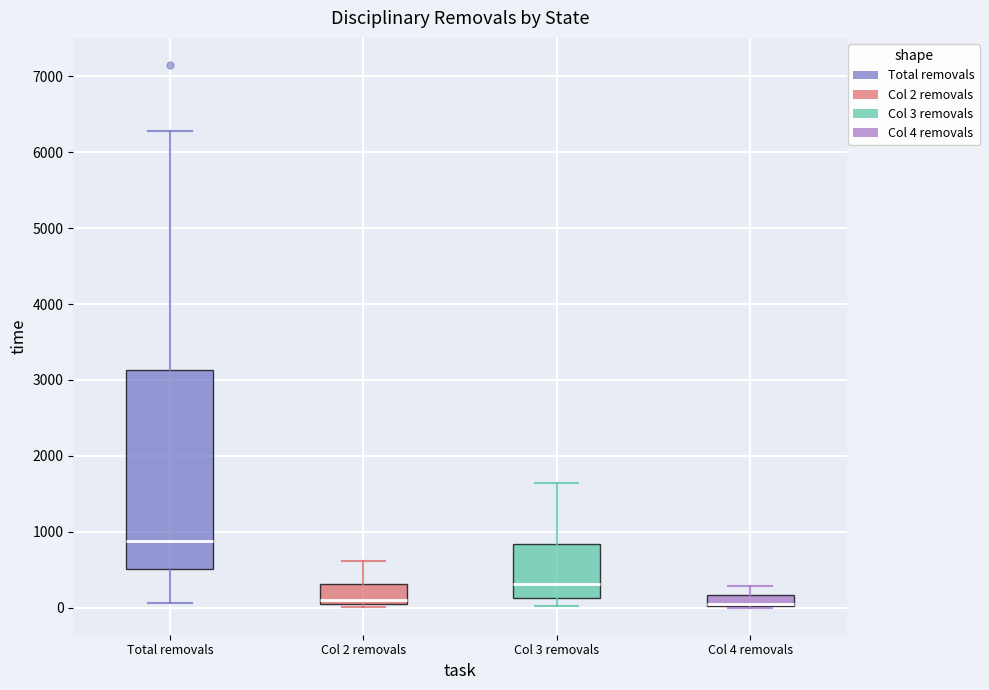

Where does the upper whisker of the box for Col 2 removals end on the y-axis? The values are not printed on the chart, so give them approximately, as read against the axis.

600